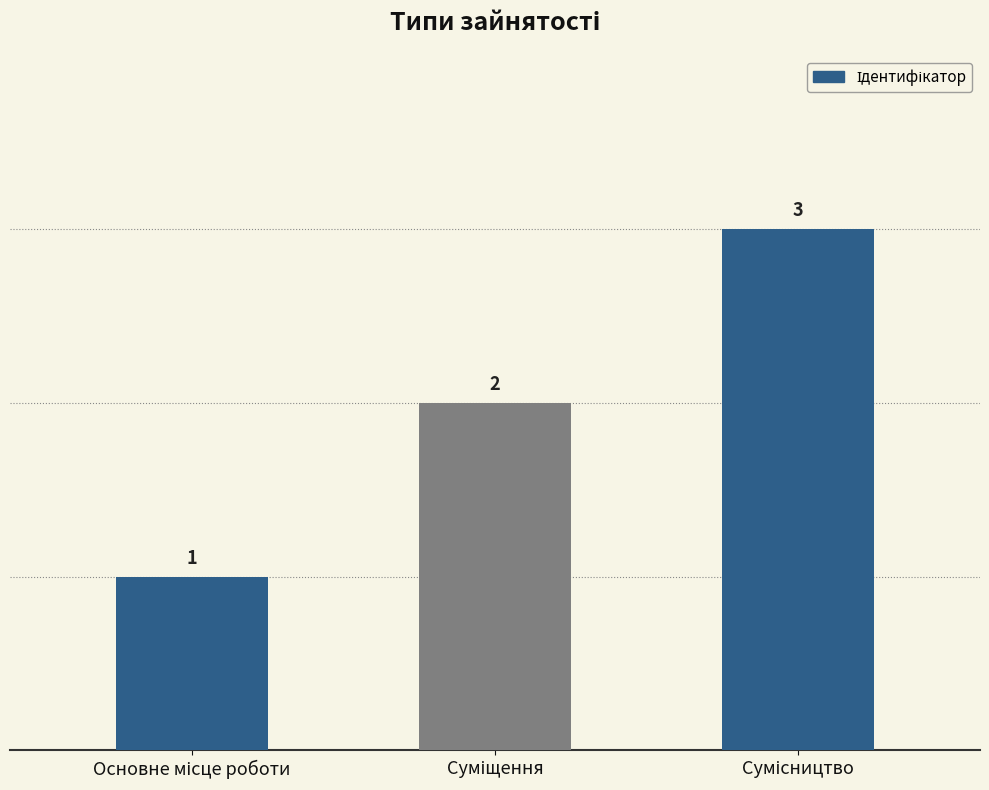

How many values are between 1 and 3?

3